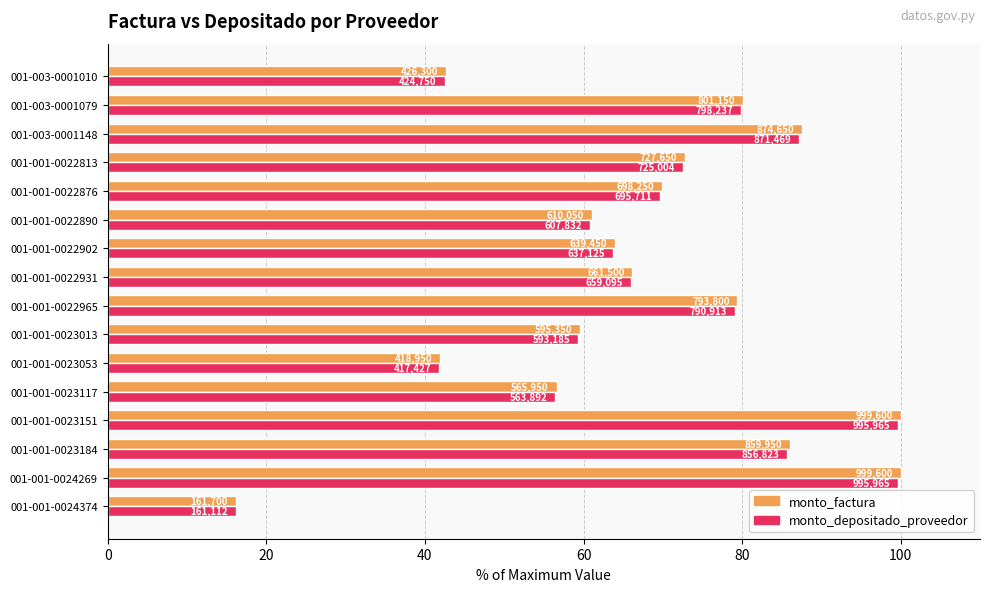

What are all the series names shown in the legend?

monto_factura, monto_depositado_proveedor